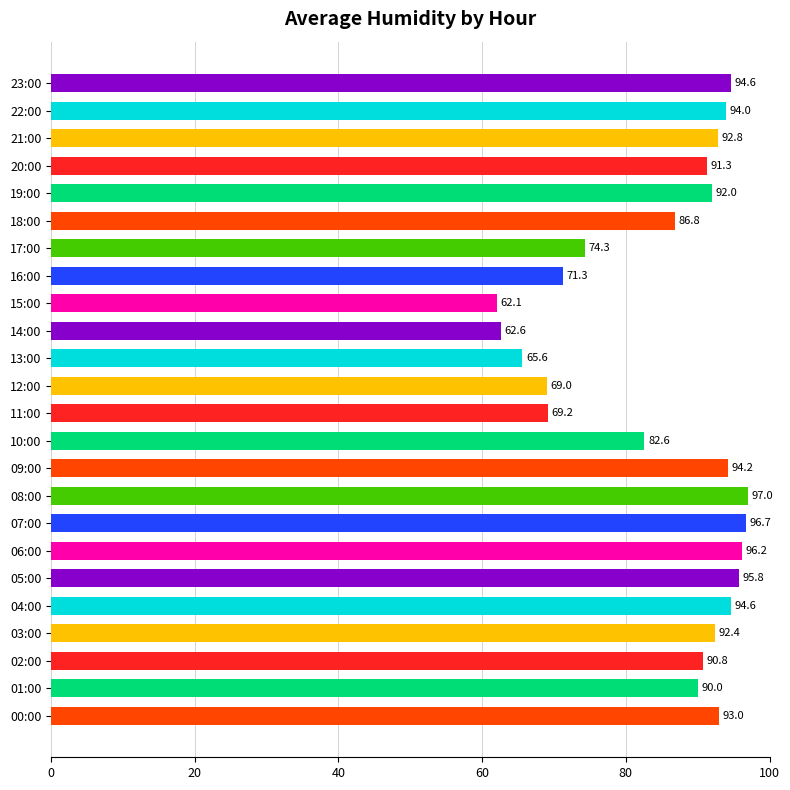

At which label is the value closest to 79?

10:00